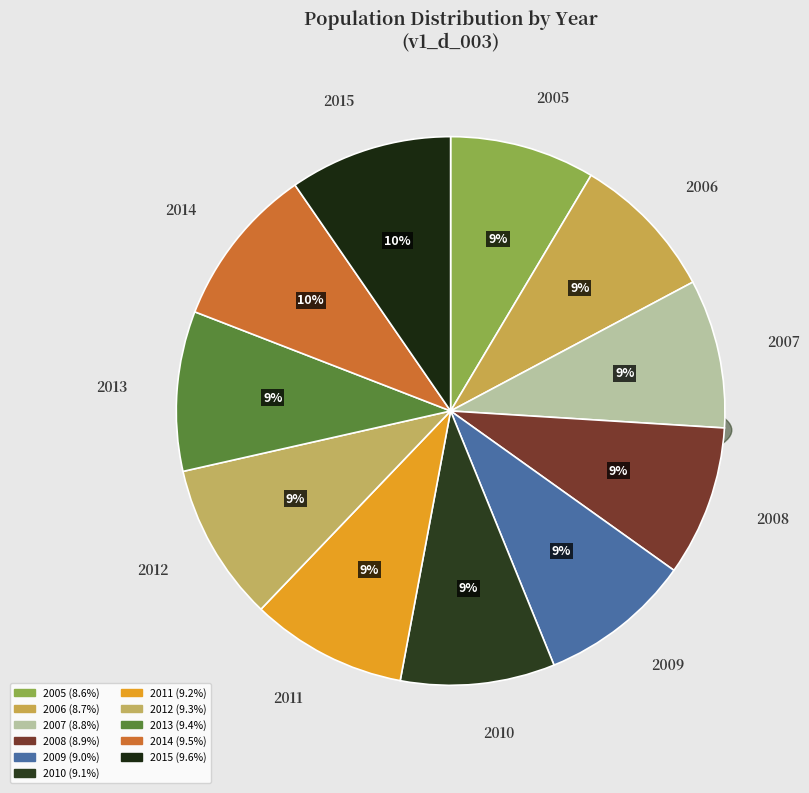

Count the number of slices in the pie.

11